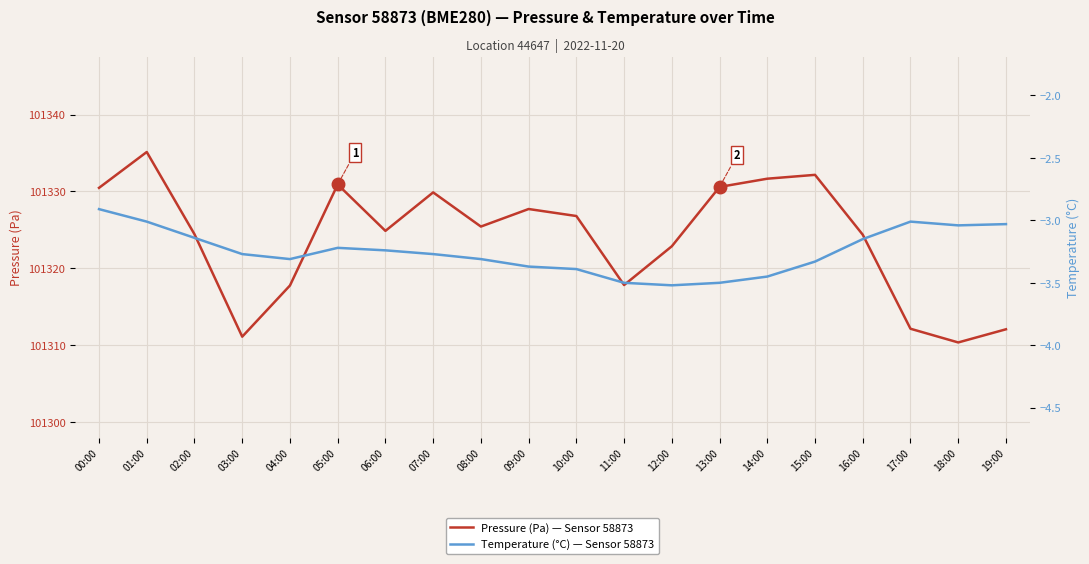

What is the average value of the Pressure (Pa) — Sensor 58873 series?

101323.9